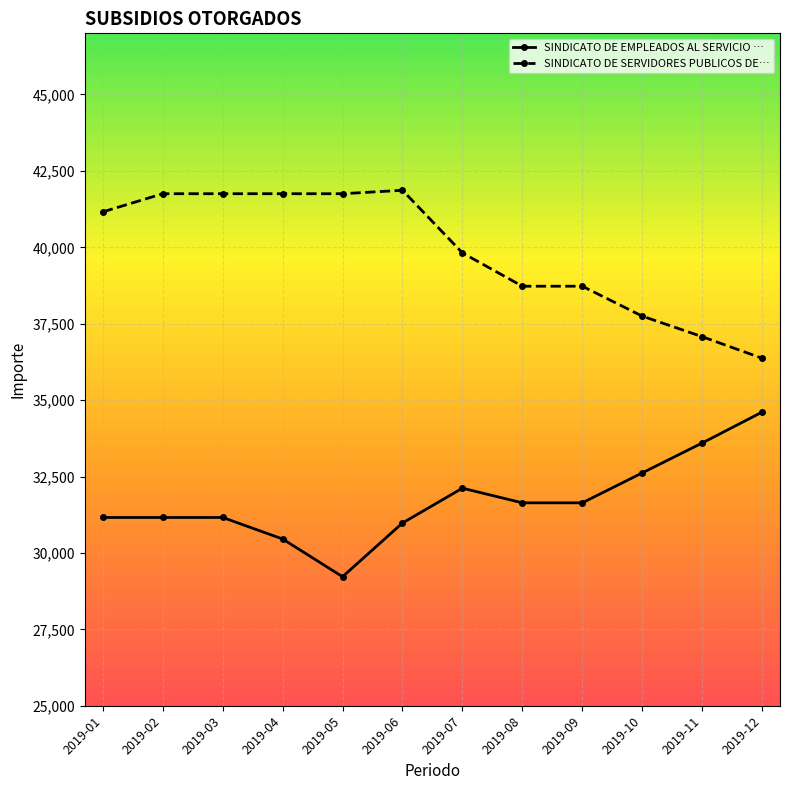

What is the lowest value of the SINDICATO DE EMPLEADOS AL SERVICIO … series?

29223.7